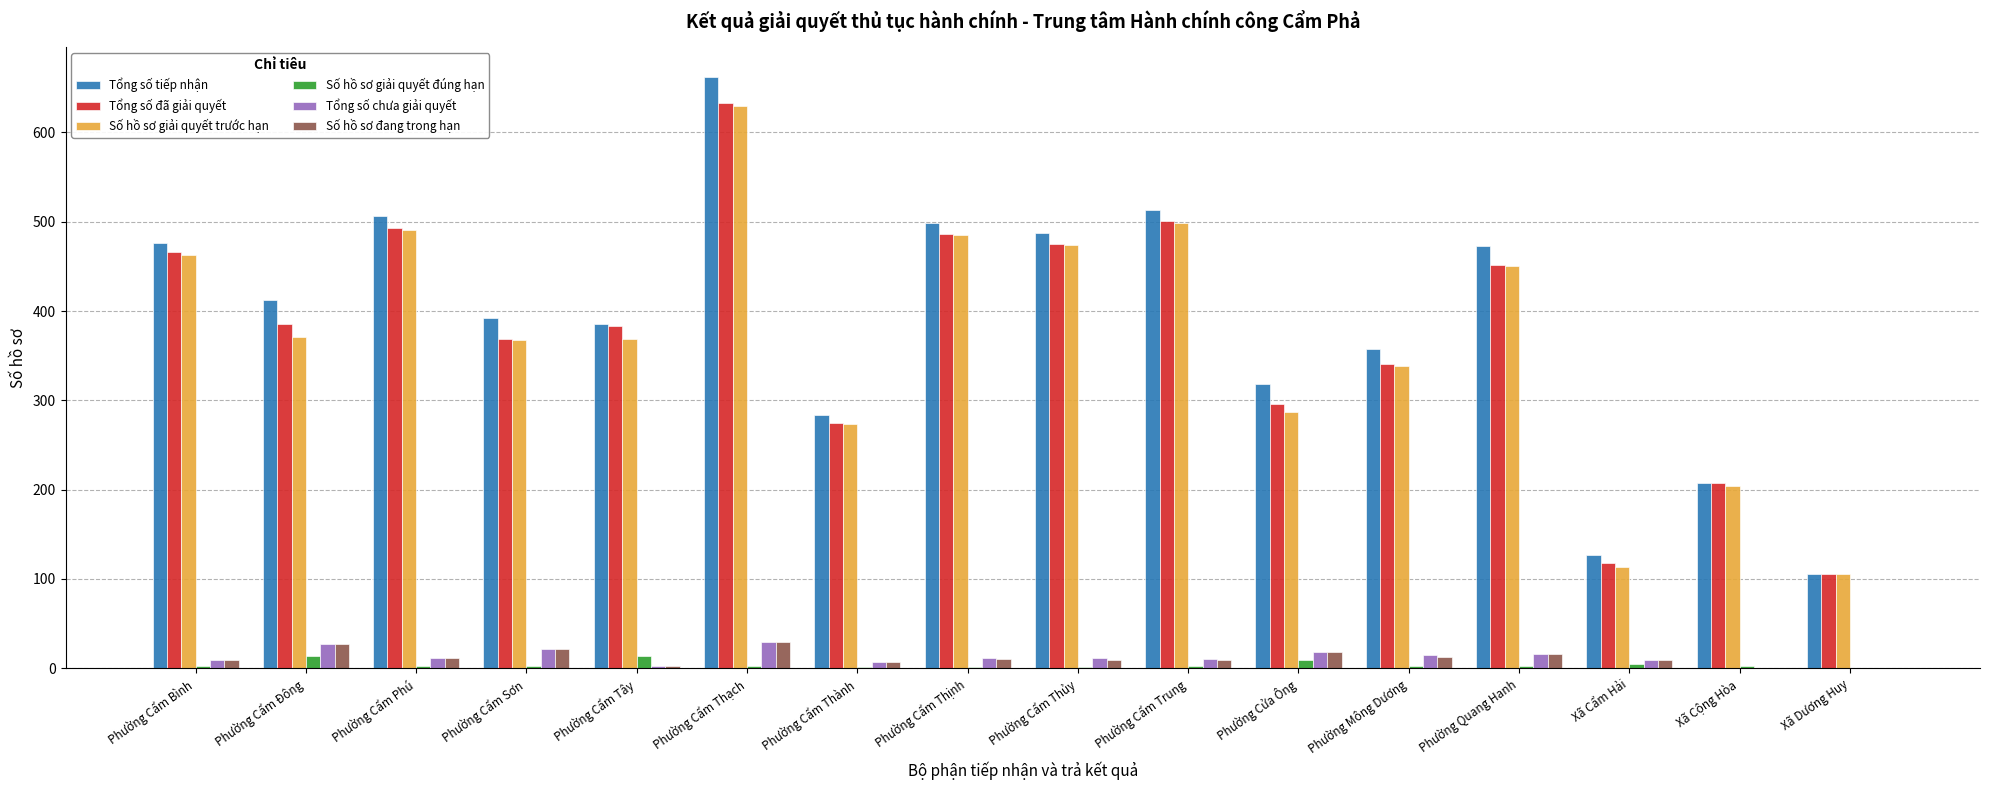

Are the bars horizontal?

No